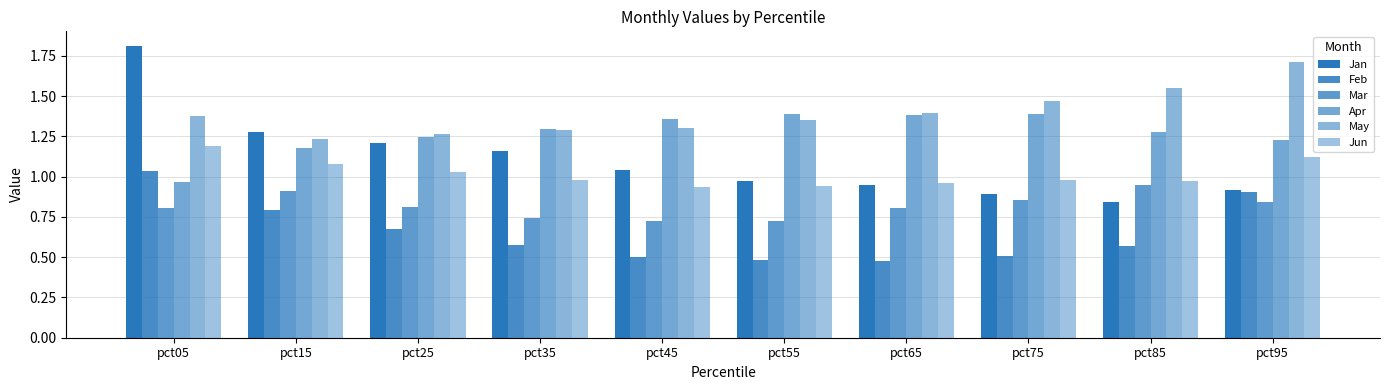

Count the number of categories in the chart.

10